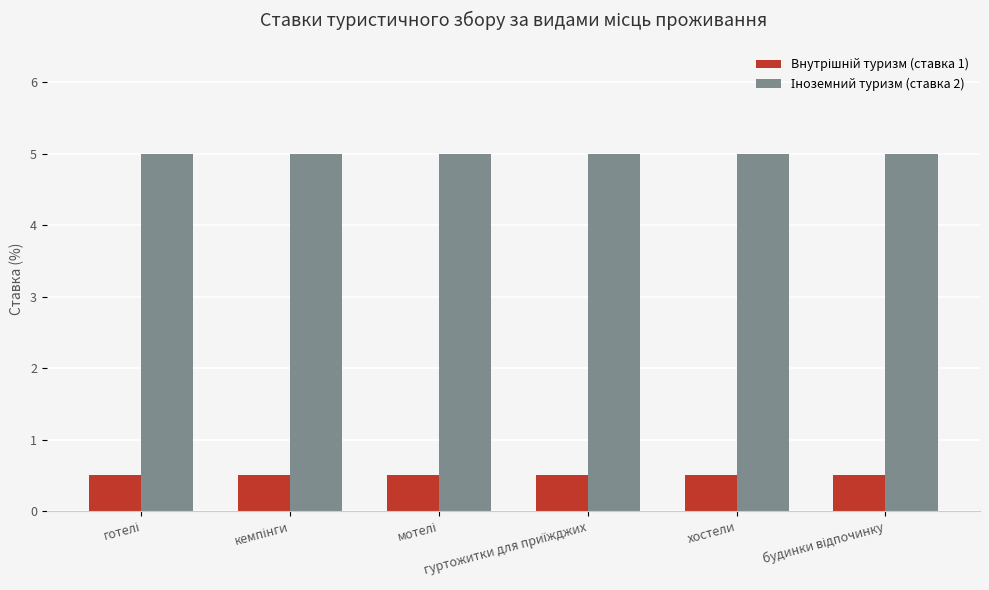

At how many categories does at least one series exceed 1?

6